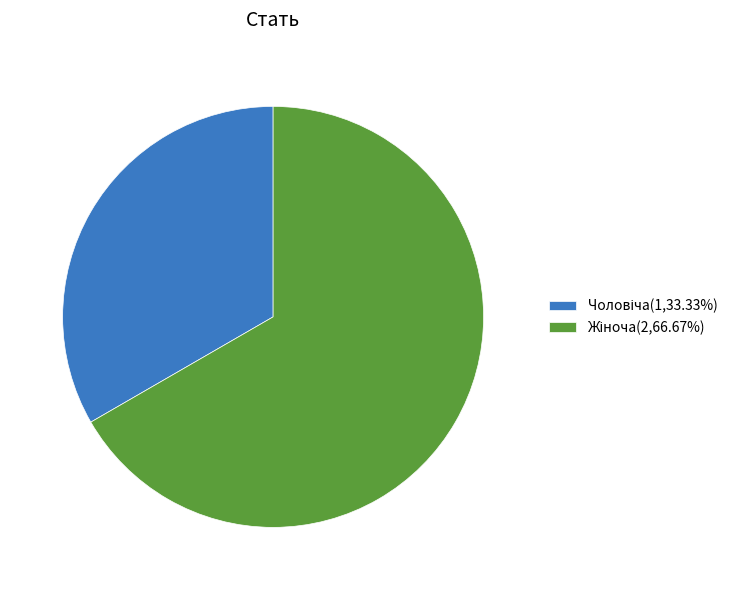

Is there a majority slice in this chart?

Yes